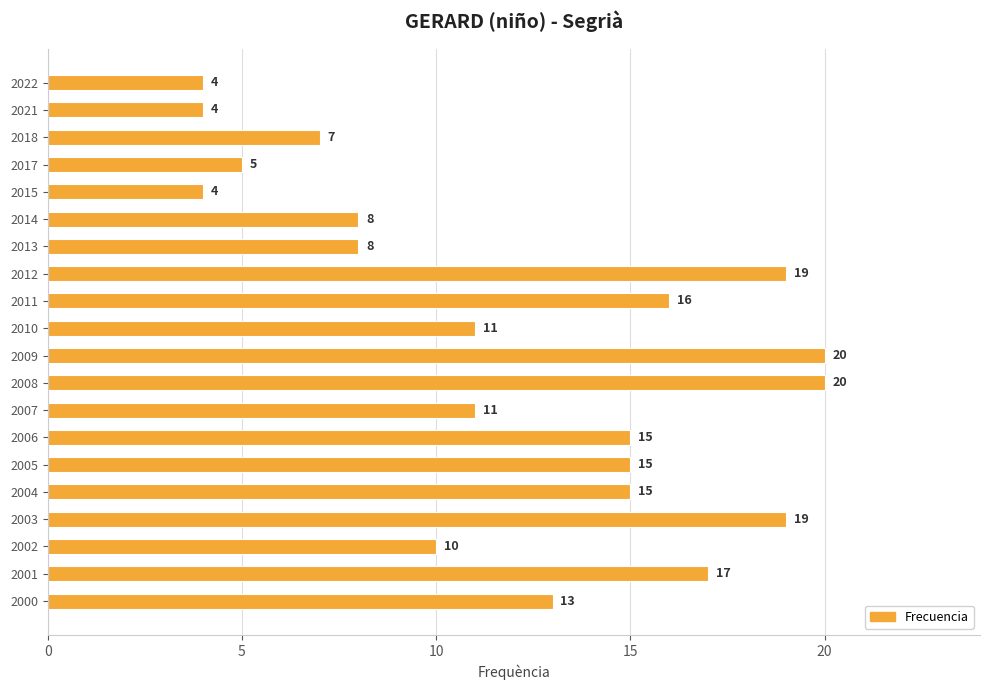

What is the smallest value displayed?

4